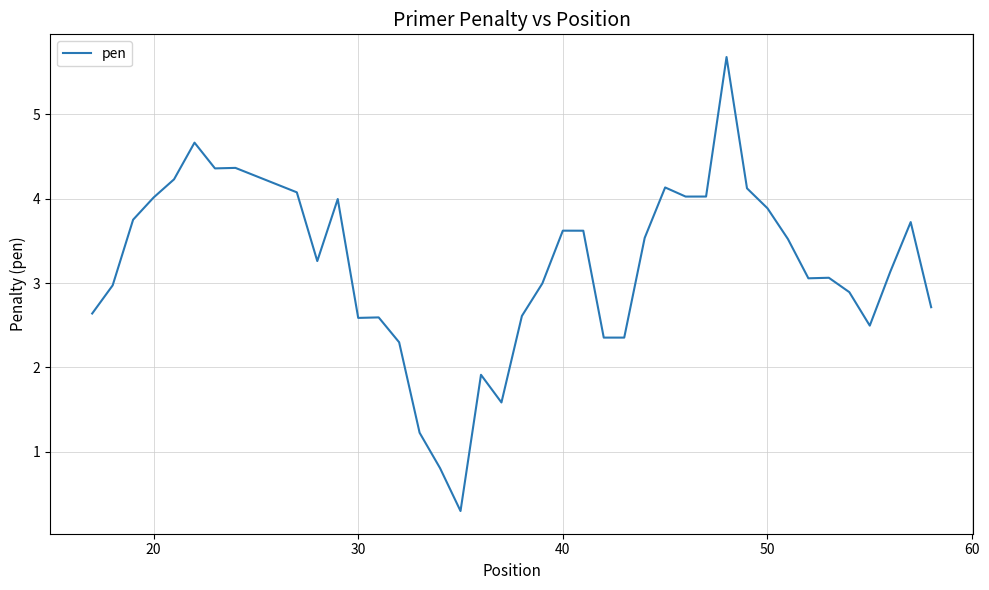

What is the difference between the maximum and minimum values?

5.4